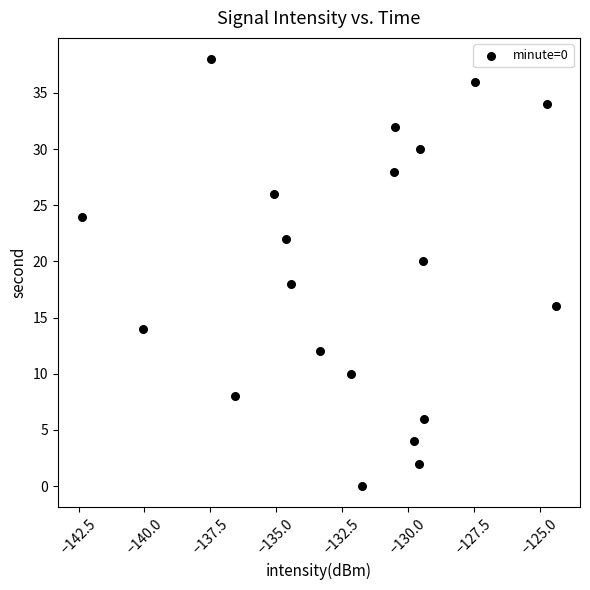

What is the range of Y values (max minus min)?

38